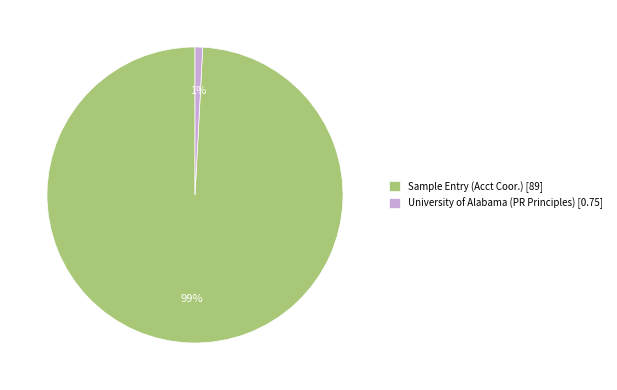

To the nearest percent, what is the difference between the largest and smallest slice percentages?

98%